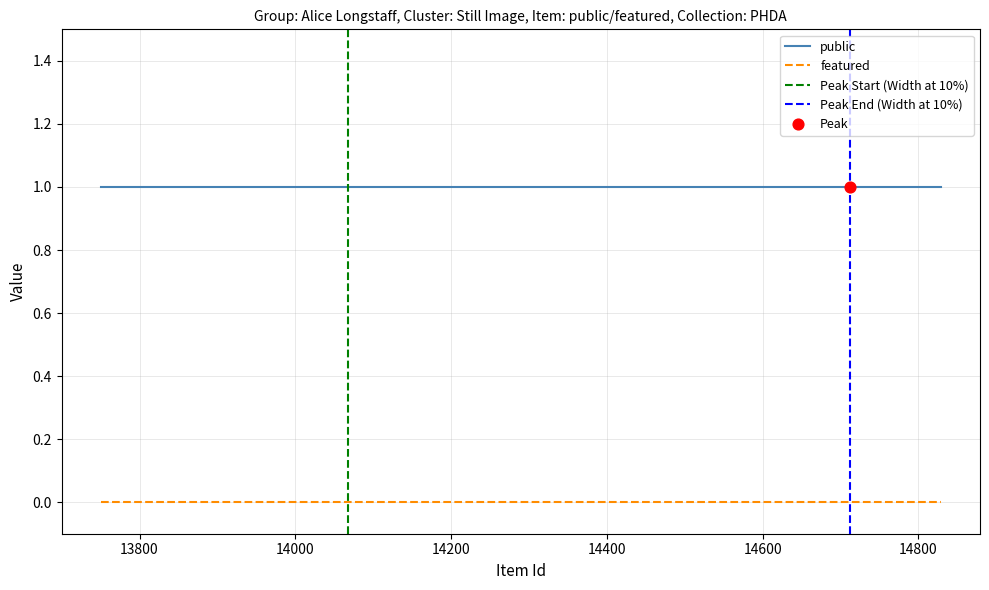

Is the value of featured at 14067 greater than the value of public at 13750?

No